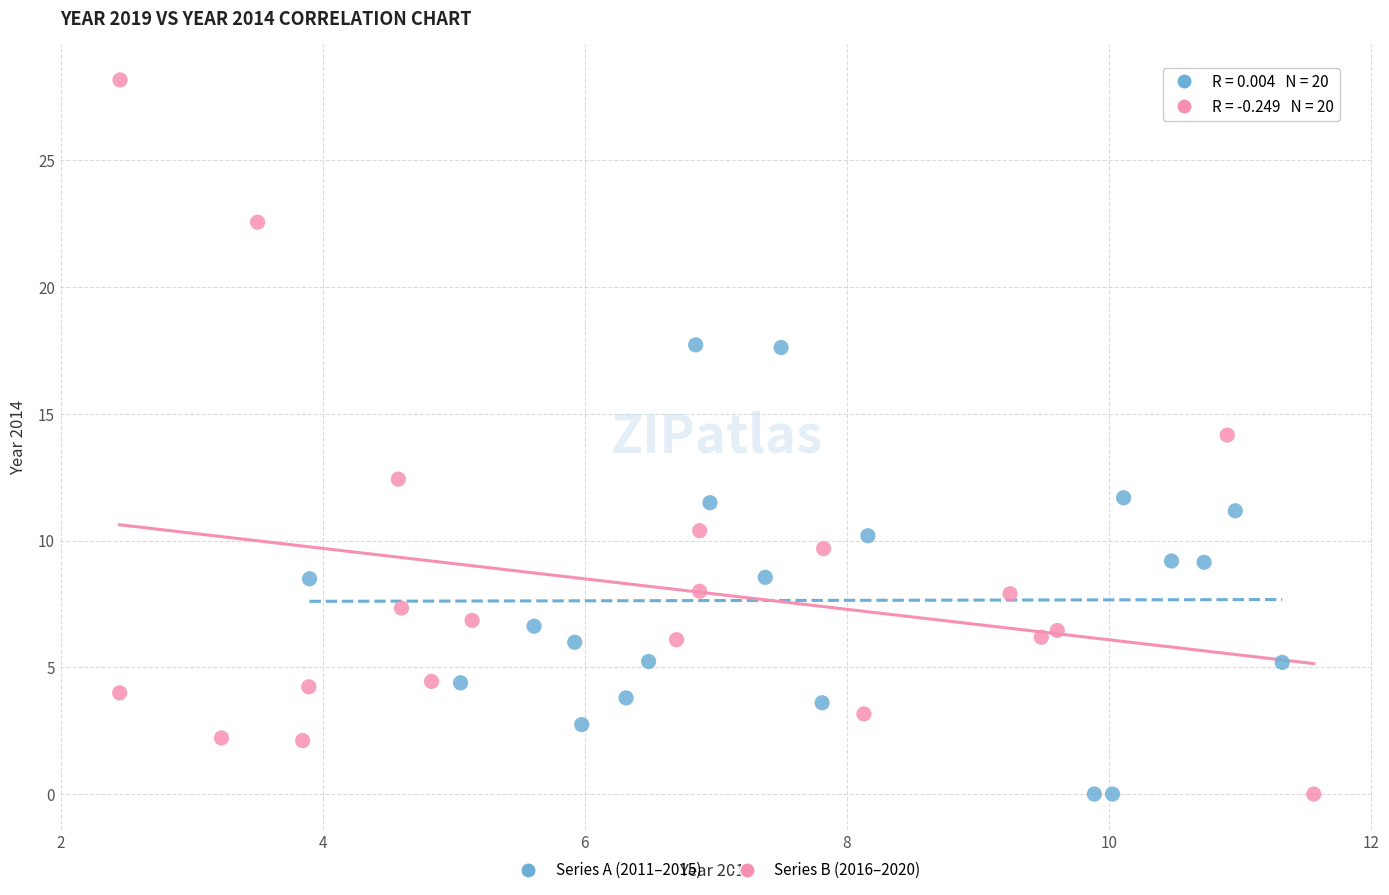

Which series reaches the maximum Y coordinate?

Series B (2016–2020)